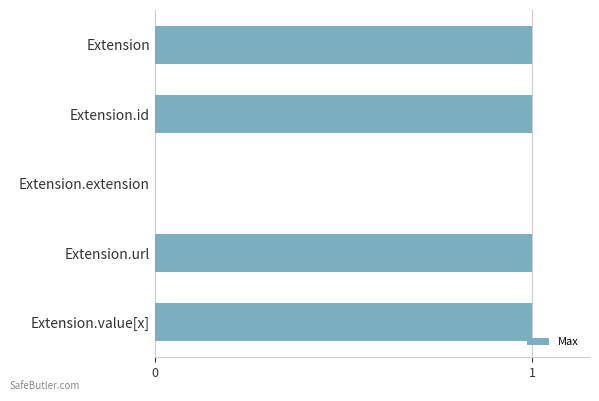

At which label is the value closest to 0?

Extension.extension